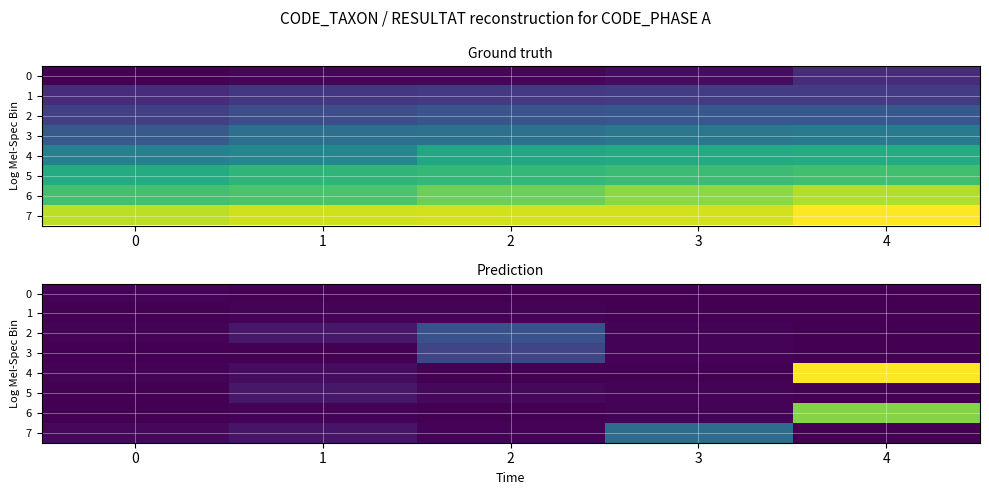

Is the value of 5 at 3 greater than the value of 6 at 3?

No